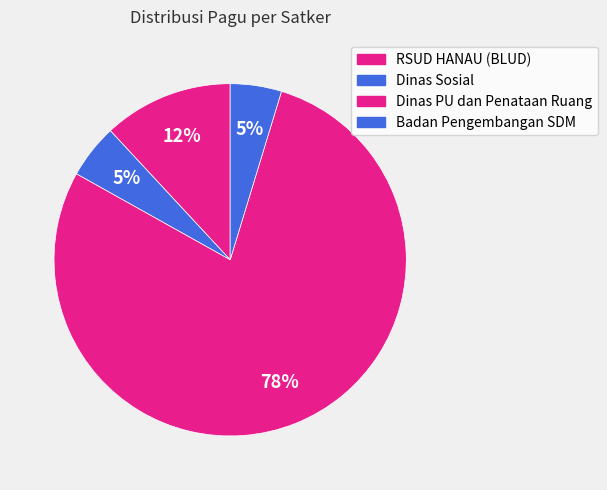

What is the largest slice in the pie chart?

Dinas Pekerjaan Umum dan Penataan Ruang